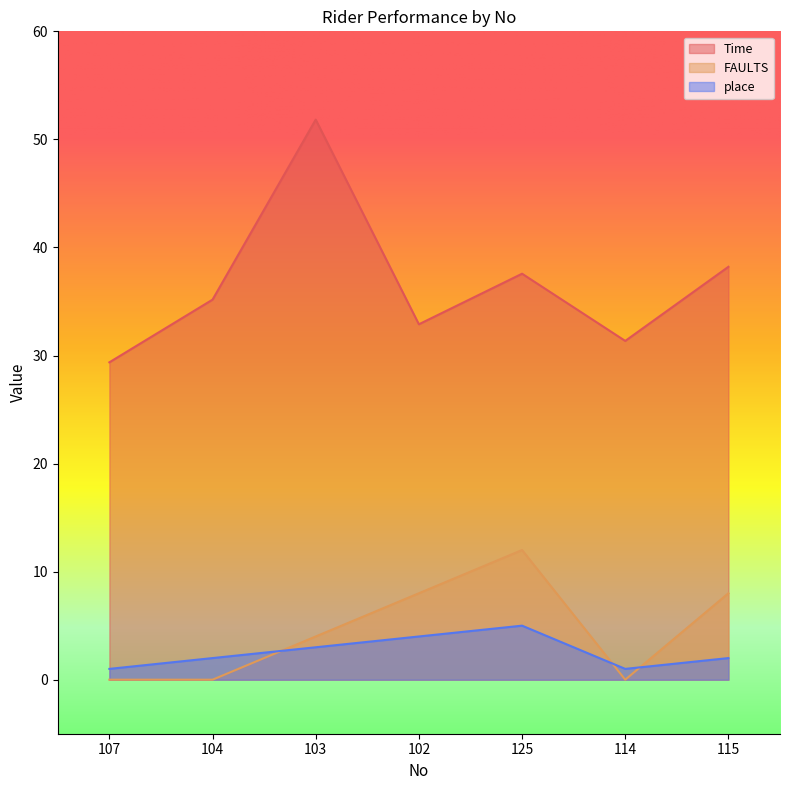

Where is Time nearest to the value 40?

115